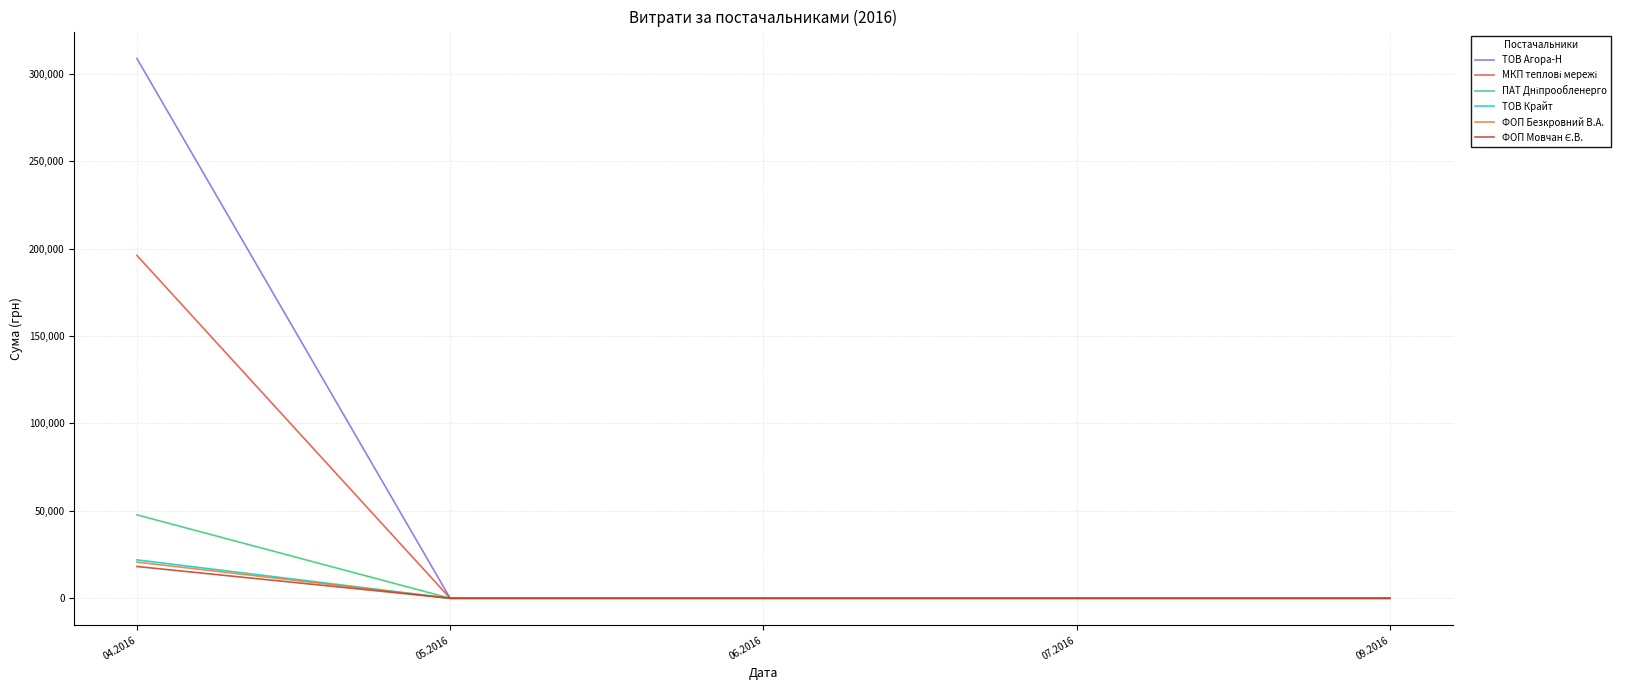

Which category has the highest value in the ТОВ Крайт series?

04.2016